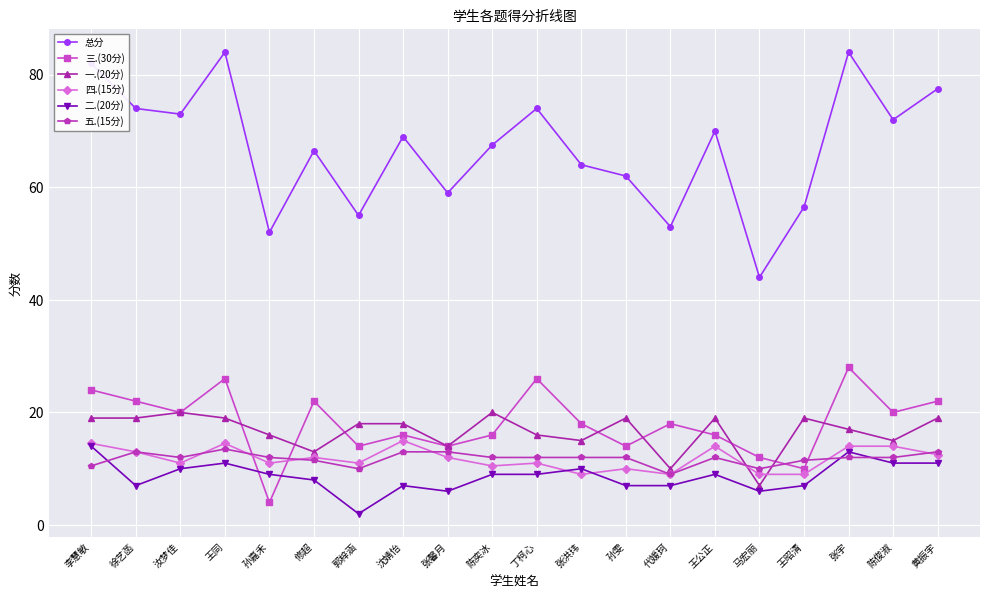

True or false: 一.(20分) has more than 0 interior local peaks.

True